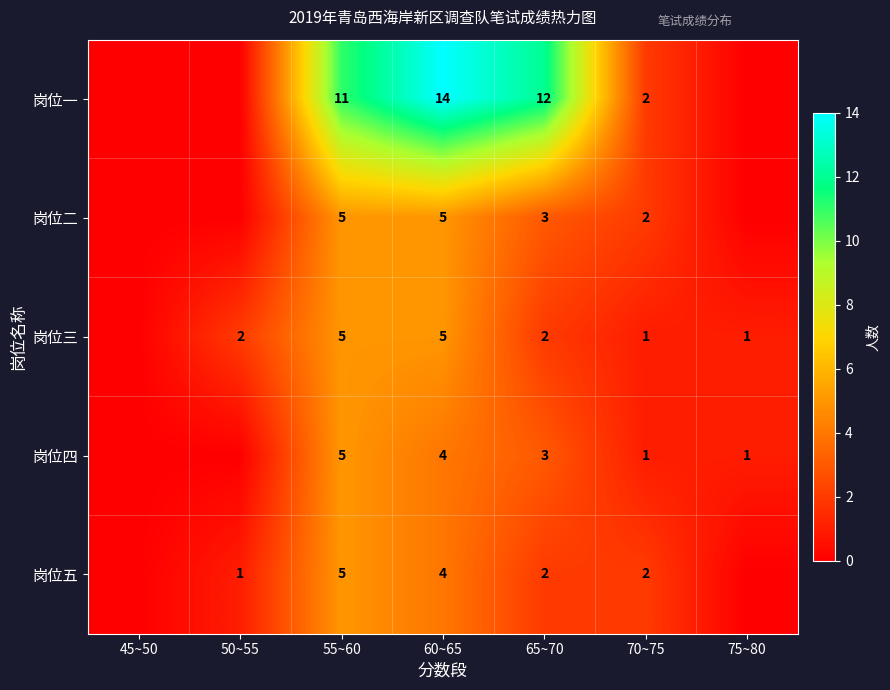

Is it true that 岗位一 equals 12 at 65~70?

True